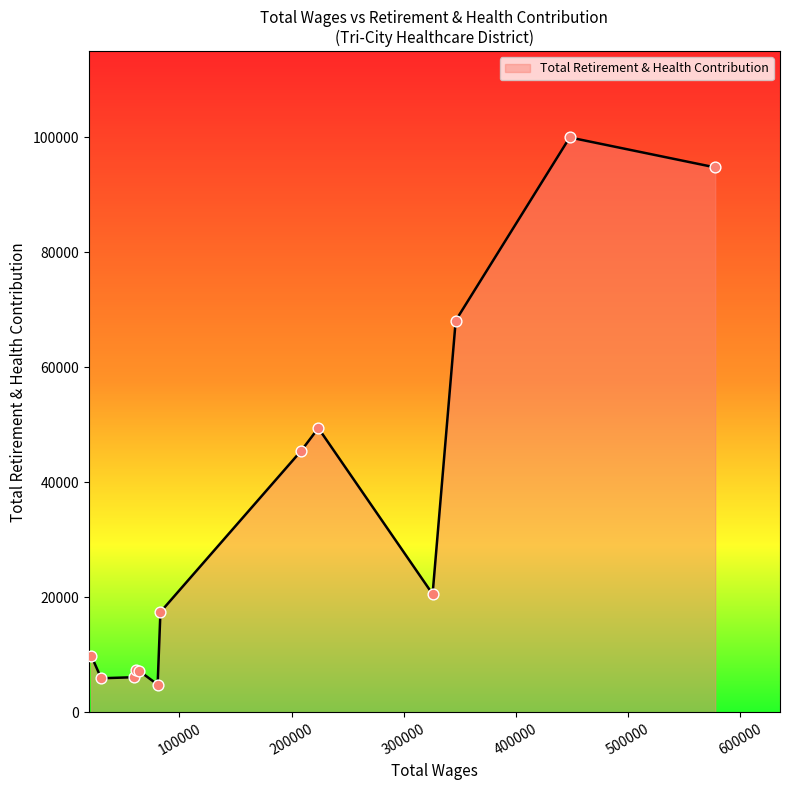

What is the smallest value displayed?

4825